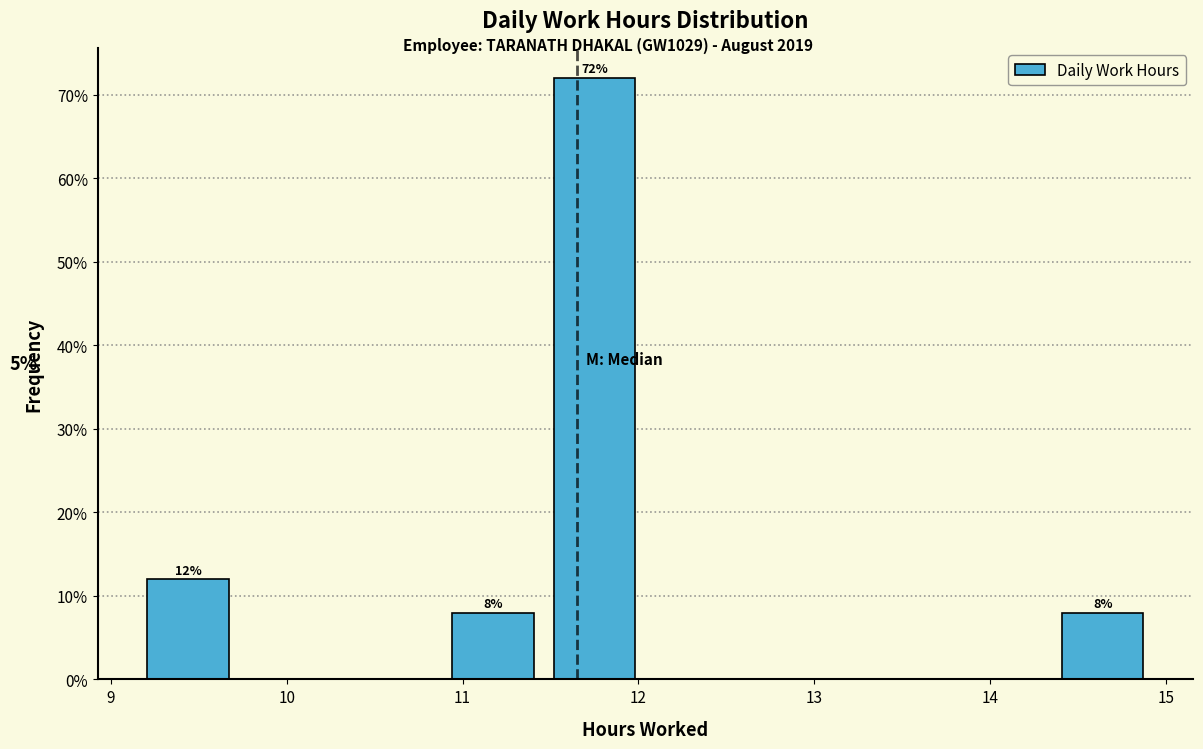

Over which range of the x-axis is the bar tallest?

11.5 to 12.0